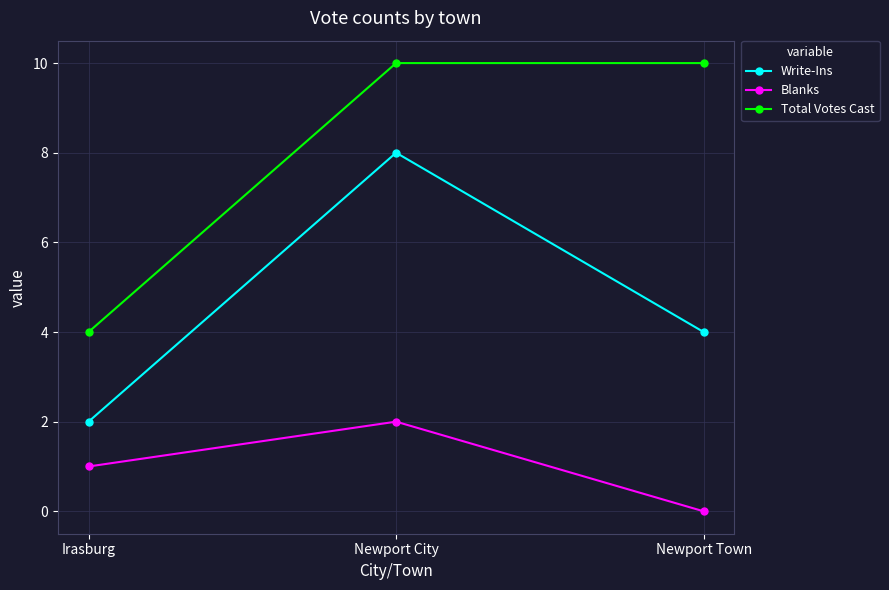

Which series has the largest total across all categories?

Total Votes Cast